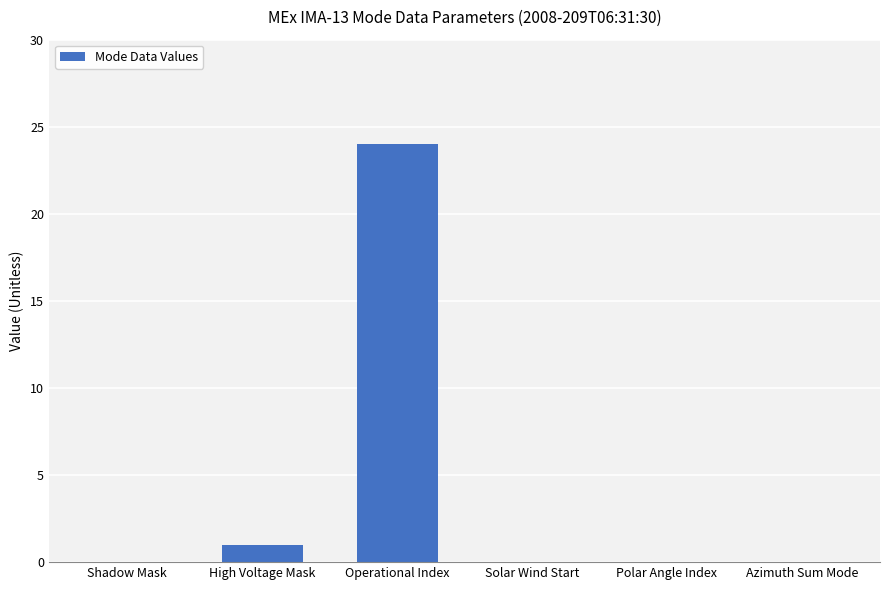

At which label is the value closest to 12?

High Voltage Mask